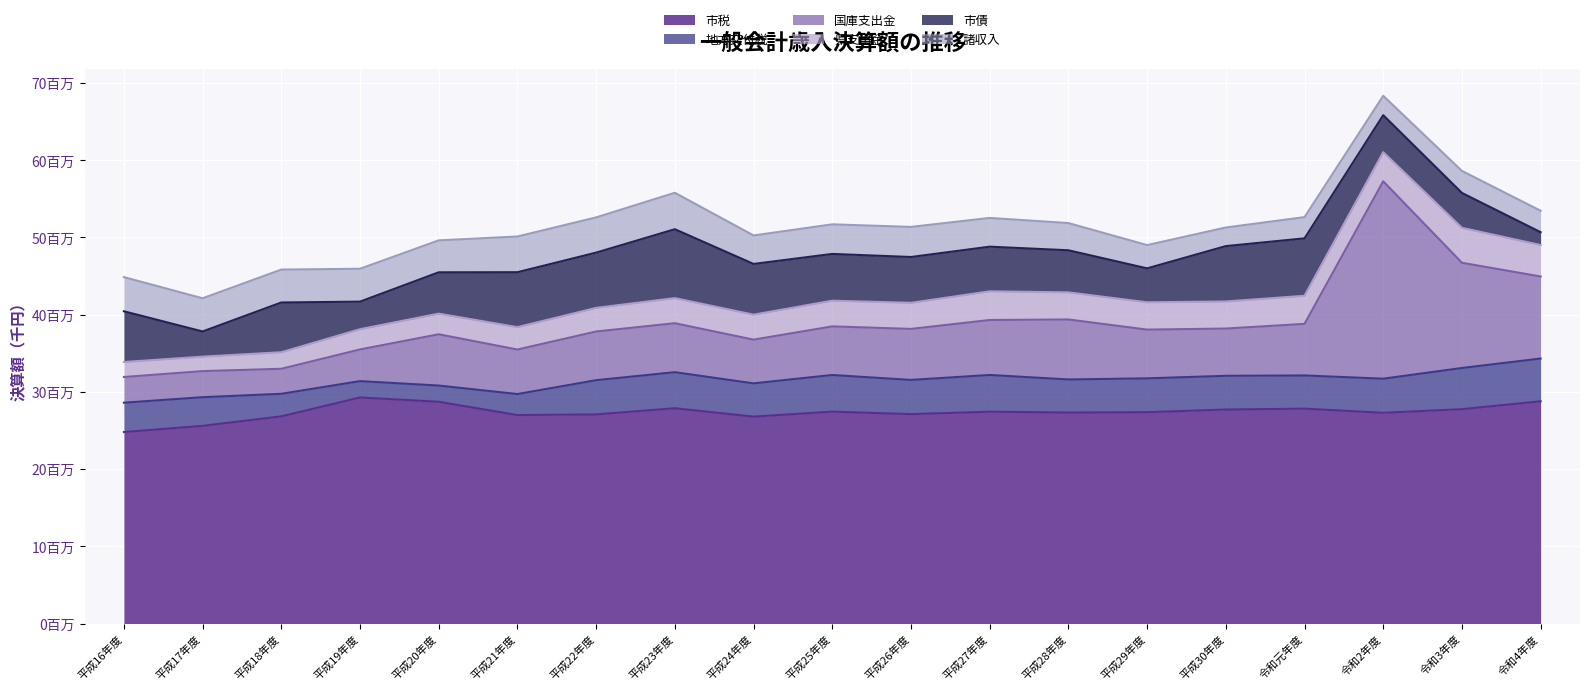

True or false: 市税 has a value of 27874085 at 平成23年度.

True